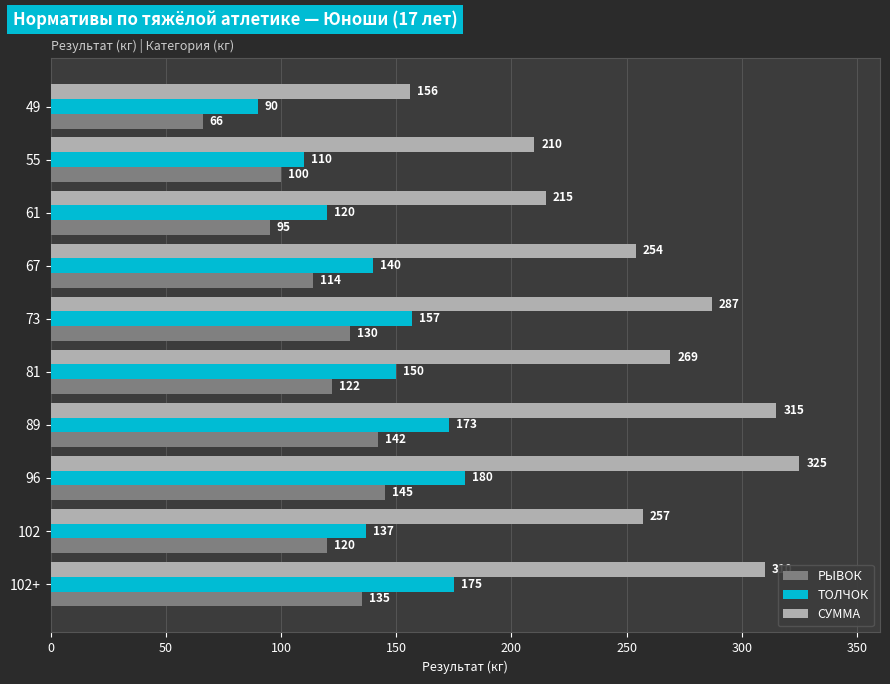

At how many categories does at least one series exceed 211?

8